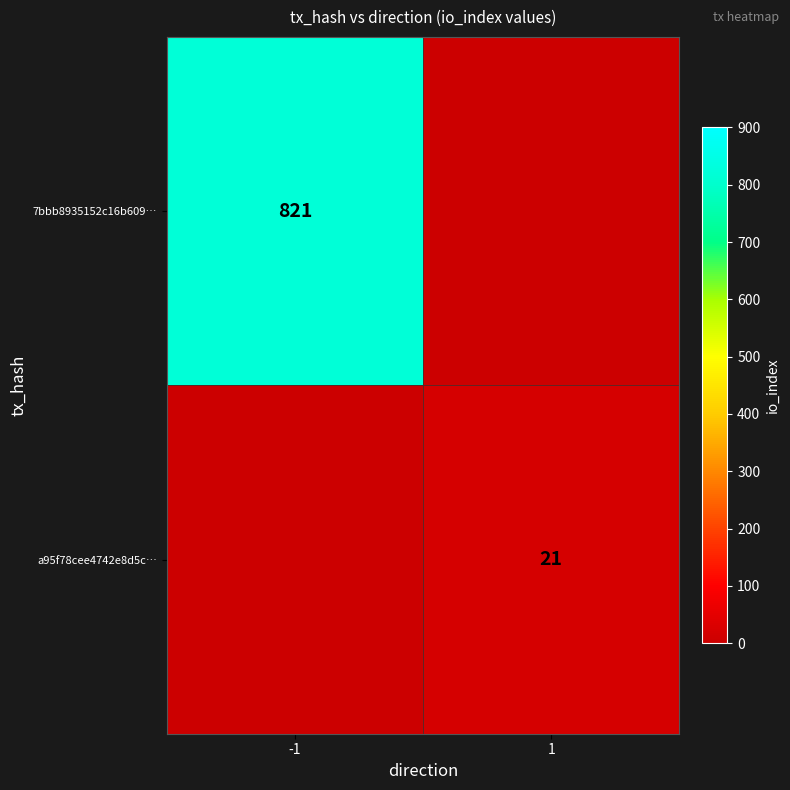

True or false: a95f78cee4742e8d5c… has a value of 7 at 1.

False